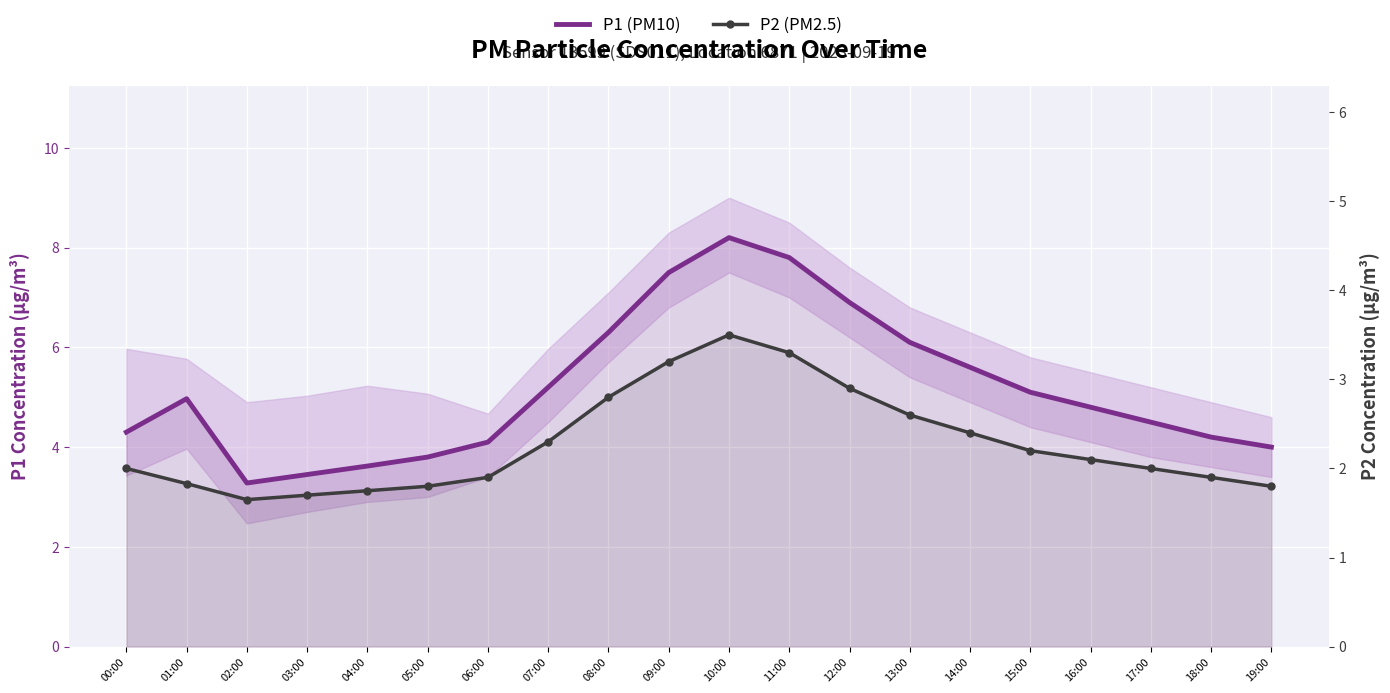

Rank the series by their maximum value, from lowest to highest.

P2 (PM2.5), P1 (PM10)